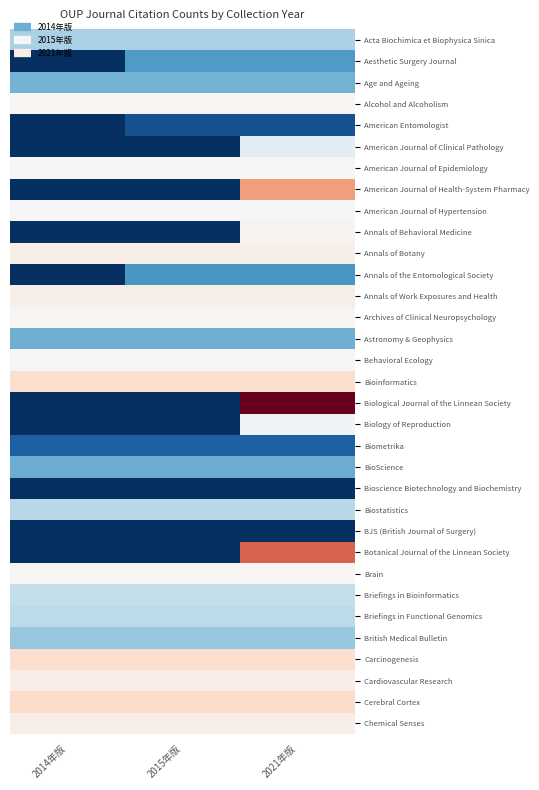

Which series has the largest total across all categories?

Biological Journal of the Linnean Society